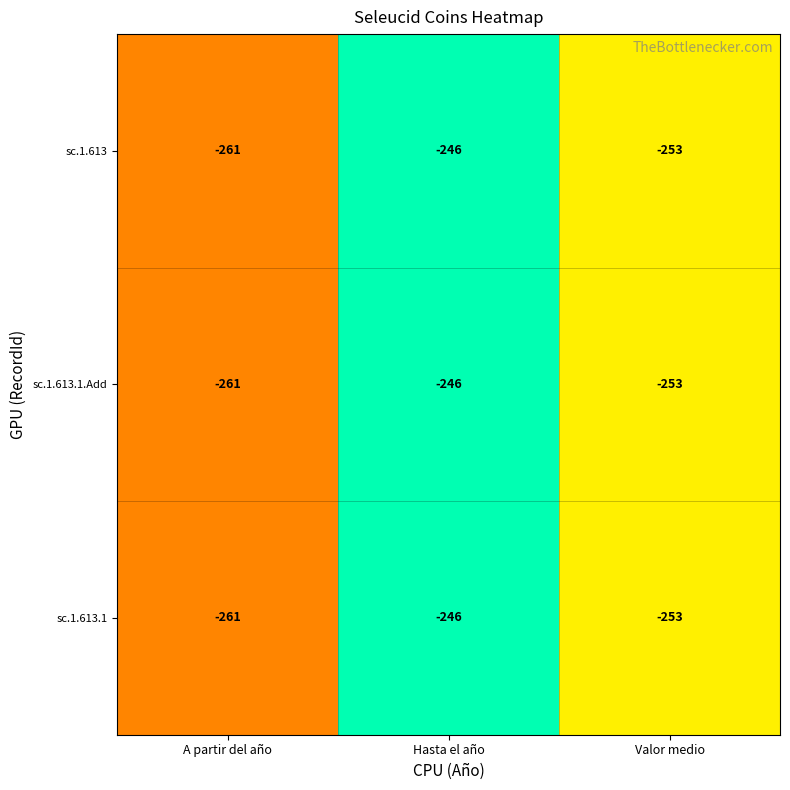

Count the sc.1.613.1.Add values in the range -261 to -246.

3